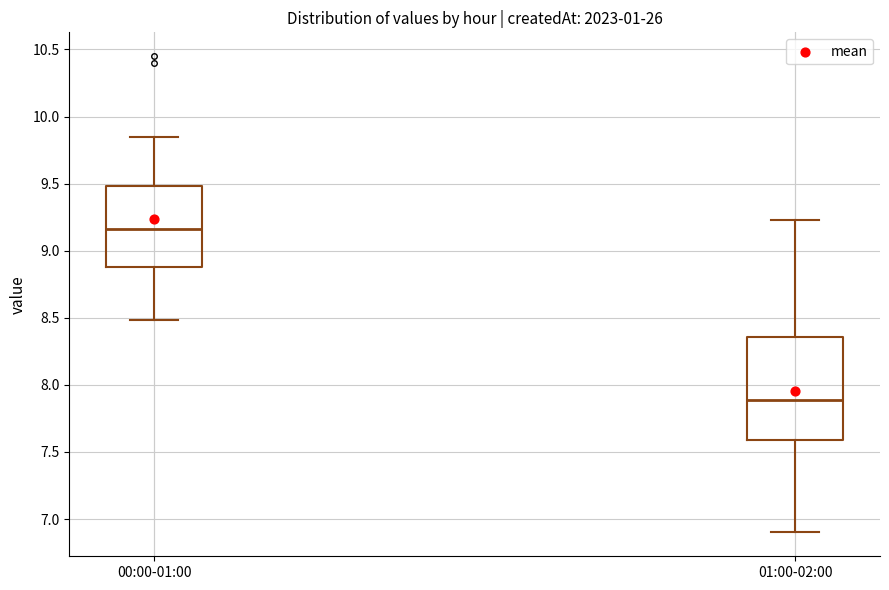

Which box is the tallest, from its lower edge to its upper edge?

01:00-02:00